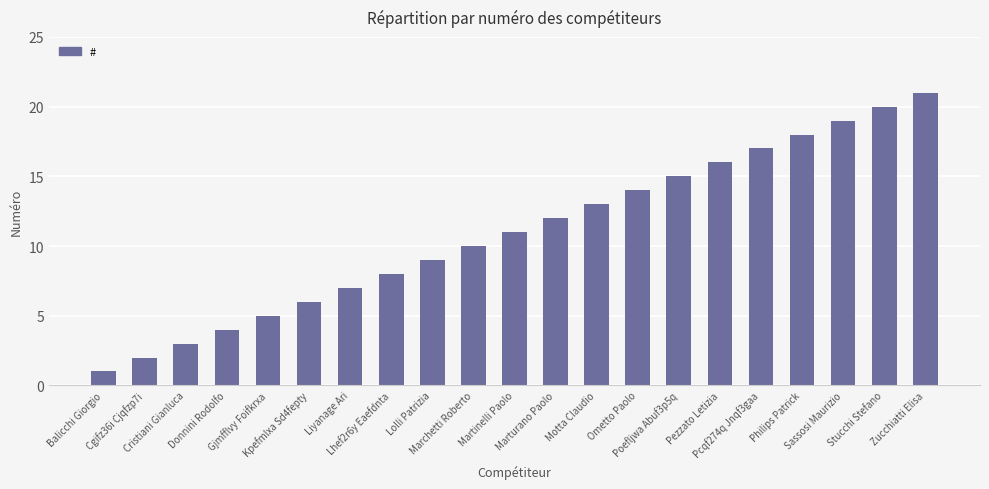

Which has a higher value, Marchetti Roberto or Poefljwa Abuf3p5q?

Poefljwa Abuf3p5q